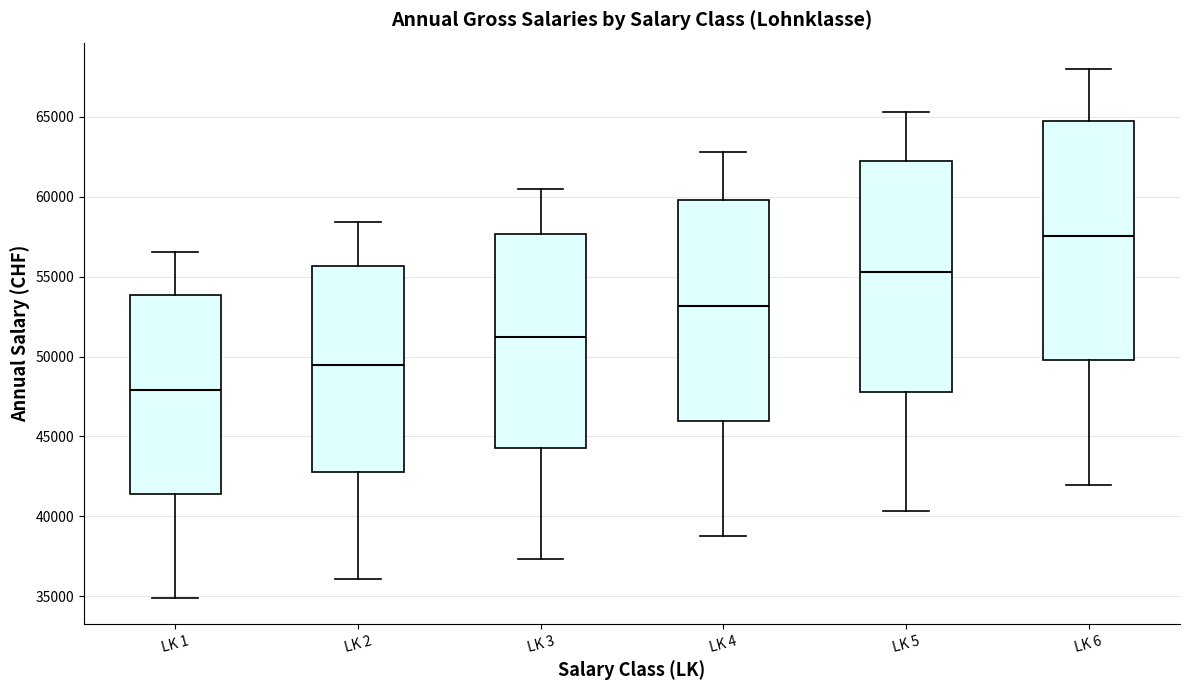

Reading left to right, read every box against the y-axis: the position of its median line, the range the box covers, and the ends of its whiskers. The values are not printed on the chart, so give them approximately, as read against the axis.

LK 1: median 48000, box 41500 to 54000, whiskers 35000 to 56500
LK 2: median 49500, box 43000 to 55500, whiskers 36000 to 58500
LK 3: median 51000, box 44500 to 57500, whiskers 37500 to 60500
LK 4: median 53000, box 46000 to 60000, whiskers 39000 to 63000
LK 5: median 55500, box 48000 to 62000, whiskers 40500 to 65500
LK 6: median 57500, box 50000 to 65000, whiskers 42000 to 68000